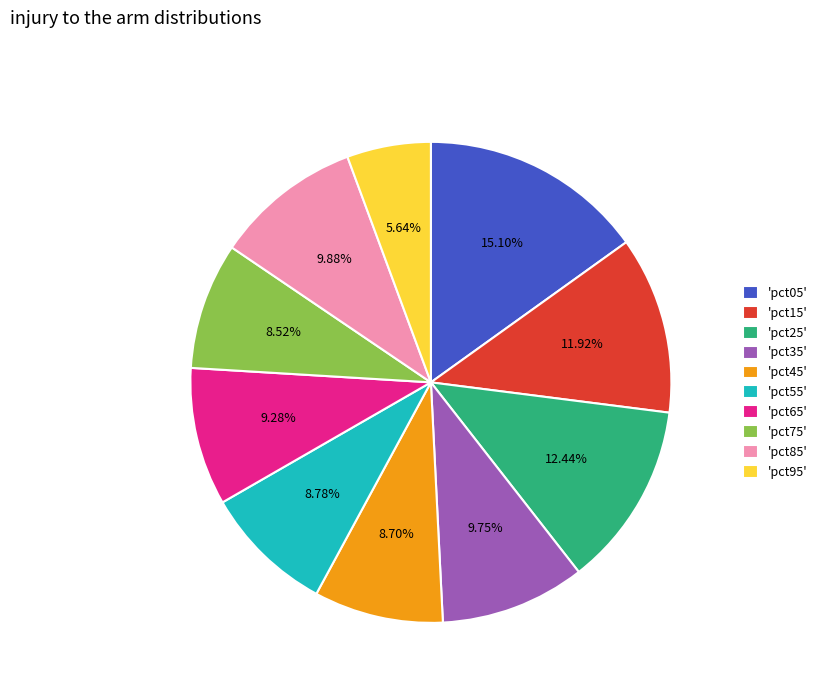

Count the number of slices in the pie.

10